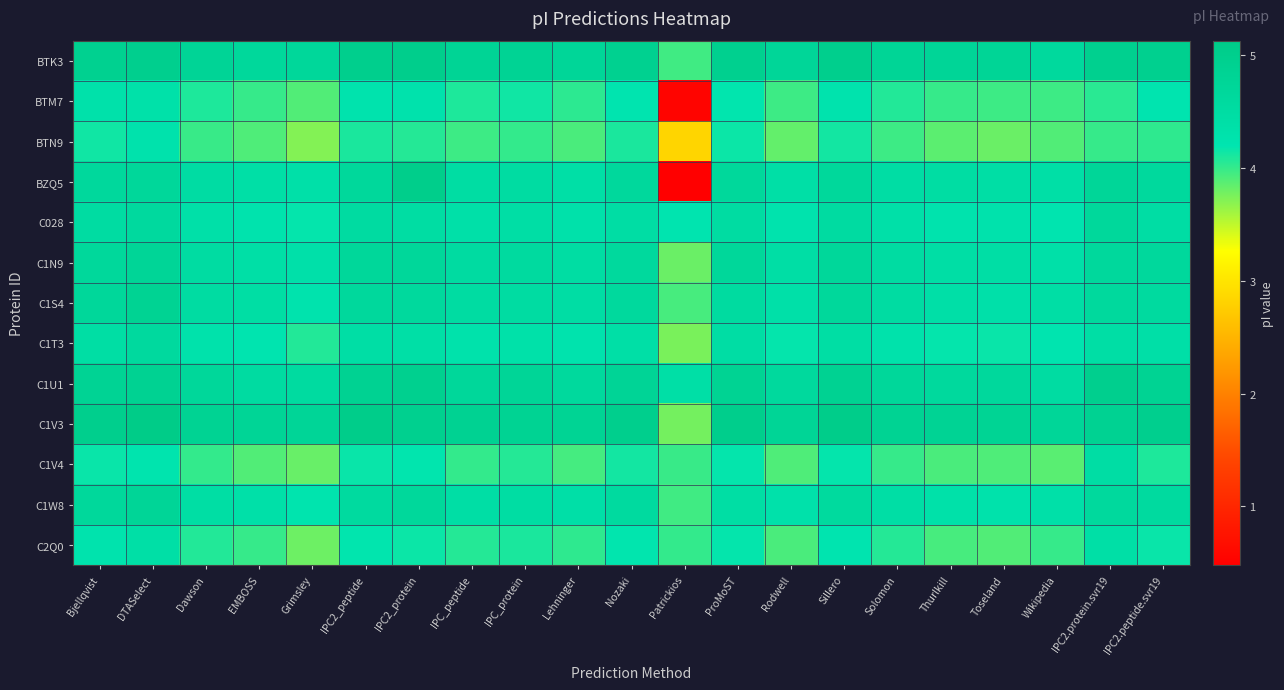

Reading left to right, transcribe all the data shown in this chart.

BTK3: Bjellqvist=4.9	DTASelect=5.0	Dawson=4.8	EMBOSS=4.7	Grimsley=4.7	IPC2_peptide=5.0	IPC2_protein=5.0	IPC_peptide=4.8	IPC_protein=4.8	Lehninger=4.7	Nozaki=4.9	Patrickios=4.0	ProMoST=5.0	Rodwell=4.7	Sillero=5.0	Solomon=4.8	Thurlkill=4.8	Toseland=4.8	Wikipedia=4.6	IPC2.protein.svr19=4.9	IPC2.peptide.svr19=5.0
BTM7: Bjellqvist=4.3	DTASelect=4.3	Dawson=4.1	EMBOSS=4.0	Grimsley=3.9	IPC2_peptide=4.2	IPC2_protein=4.3	IPC_peptide=4.1	IPC_protein=4.1	Lehninger=4.0	Nozaki=4.2	Patrickios=0.5	ProMoST=4.2	Rodwell=4.0	Sillero=4.3	Solomon=4.1	Thurlkill=4.0	Toseland=4.0	Wikipedia=4.0	IPC2.protein.svr19=4.0	IPC2.peptide.svr19=4.2
BTN9: Bjellqvist=4.1	DTASelect=4.3	Dawson=4.0	EMBOSS=3.9	Grimsley=3.7	IPC2_peptide=4.1	IPC2_protein=4.1	IPC_peptide=4.0	IPC_protein=4.0	Lehninger=3.9	Nozaki=4.1	Patrickios=2.8	ProMoST=4.2	Rodwell=3.8	Sillero=4.1	Solomon=4.0	Thurlkill=3.9	Toseland=3.8	Wikipedia=3.9	IPC2.protein.svr19=4.0	IPC2.peptide.svr19=4.0
BZQ5: Bjellqvist=4.6	DTASelect=4.7	Dawson=4.5	EMBOSS=4.4	Grimsley=4.4	IPC2_peptide=4.7	IPC2_protein=5.0	IPC_peptide=4.5	IPC_protein=4.5	Lehninger=4.4	Nozaki=4.6	Patrickios=0.5	ProMoST=4.7	Rodwell=4.4	Sillero=4.7	Solomon=4.5	Thurlkill=4.5	Toseland=4.4	Wikipedia=4.4	IPC2.protein.svr19=4.7	IPC2.peptide.svr19=4.6
C028: Bjellqvist=4.5	DTASelect=4.6	Dawson=4.4	EMBOSS=4.2	Grimsley=4.2	IPC2_peptide=4.5	IPC2_protein=4.5	IPC_peptide=4.4	IPC_protein=4.4	Lehninger=4.3	Nozaki=4.5	Patrickios=4.2	ProMoST=4.5	Rodwell=4.3	Sillero=4.5	Solomon=4.4	Thurlkill=4.3	Toseland=4.3	Wikipedia=4.2	IPC2.protein.svr19=4.7	IPC2.peptide.svr19=4.5
C1N9: Bjellqvist=4.7	DTASelect=4.8	Dawson=4.5	EMBOSS=4.4	Grimsley=4.4	IPC2_peptide=4.7	IPC2_protein=4.7	IPC_peptide=4.5	IPC_protein=4.6	Lehninger=4.5	Nozaki=4.6	Patrickios=3.8	ProMoST=4.7	Rodwell=4.4	Sillero=4.7	Solomon=4.5	Thurlkill=4.4	Toseland=4.4	Wikipedia=4.4	IPC2.protein.svr19=4.7	IPC2.peptide.svr19=4.7
C1S4: Bjellqvist=4.7	DTASelect=4.9	Dawson=4.5	EMBOSS=4.5	Grimsley=4.3	IPC2_peptide=4.6	IPC2_protein=4.6	IPC_peptide=4.5	IPC_protein=4.5	Lehninger=4.5	Nozaki=4.6	Patrickios=3.9	ProMoST=4.6	Rodwell=4.4	Sillero=4.7	Solomon=4.5	Thurlkill=4.4	Toseland=4.4	Wikipedia=4.4	IPC2.protein.svr19=4.6	IPC2.peptide.svr19=4.6
C1T3: Bjellqvist=4.5	DTASelect=4.6	Dawson=4.3	EMBOSS=4.2	Grimsley=4.1	IPC2_peptide=4.4	IPC2_protein=4.4	IPC_peptide=4.3	IPC_protein=4.3	Lehninger=4.3	Nozaki=4.4	Patrickios=3.8	ProMoST=4.5	Rodwell=4.2	Sillero=4.5	Solomon=4.3	Thurlkill=4.2	Toseland=4.2	Wikipedia=4.2	IPC2.protein.svr19=4.4	IPC2.peptide.svr19=4.4
C1U1: Bjellqvist=4.8	DTASelect=4.9	Dawson=4.7	EMBOSS=4.5	Grimsley=4.6	IPC2_peptide=4.9	IPC2_protein=5.0	IPC_peptide=4.7	IPC_protein=4.8	Lehninger=4.6	Nozaki=4.8	Patrickios=4.4	ProMoST=4.9	Rodwell=4.6	Sillero=4.9	Solomon=4.7	Thurlkill=4.6	Toseland=4.6	Wikipedia=4.5	IPC2.protein.svr19=5.0	IPC2.peptide.svr19=4.9
C1V3: Bjellqvist=5.0	DTASelect=5.1	Dawson=4.9	EMBOSS=4.8	Grimsley=4.8	IPC2_peptide=5.1	IPC2_protein=4.9	IPC_peptide=4.9	IPC_protein=4.9	Lehninger=4.8	Nozaki=5.0	Patrickios=3.8	ProMoST=5.0	Rodwell=4.8	Sillero=5.1	Solomon=4.9	Thurlkill=4.8	Toseland=4.8	Wikipedia=4.7	IPC2.protein.svr19=4.9	IPC2.peptide.svr19=5.0
C1V4: Bjellqvist=4.2	DTASelect=4.2	Dawson=4.0	EMBOSS=3.9	Grimsley=3.8	IPC2_peptide=4.2	IPC2_protein=4.2	IPC_peptide=4.0	IPC_protein=4.1	Lehninger=3.9	Nozaki=4.1	Patrickios=4.0	ProMoST=4.2	Rodwell=3.9	Sillero=4.2	Solomon=4.0	Thurlkill=3.9	Toseland=3.9	Wikipedia=3.9	IPC2.protein.svr19=4.5	IPC2.peptide.svr19=4.1
C1W8: Bjellqvist=4.7	DTASelect=4.8	Dawson=4.5	EMBOSS=4.4	Grimsley=4.2	IPC2_peptide=4.6	IPC2_protein=4.7	IPC_peptide=4.4	IPC_protein=4.5	Lehninger=4.4	Nozaki=4.6	Patrickios=4.0	ProMoST=4.5	Rodwell=4.3	Sillero=4.6	Solomon=4.4	Thurlkill=4.3	Toseland=4.3	Wikipedia=4.4	IPC2.protein.svr19=4.6	IPC2.peptide.svr19=4.6
C2Q0: Bjellqvist=4.3	DTASelect=4.4	Dawson=4.1	EMBOSS=4.0	Grimsley=3.8	IPC2_peptide=4.2	IPC2_protein=4.2	IPC_peptide=4.1	IPC_protein=4.1	Lehninger=4.0	Nozaki=4.2	Patrickios=4.0	ProMoST=4.2	Rodwell=3.9	Sillero=4.2	Solomon=4.1	Thurlkill=3.9	Toseland=3.9	Wikipedia=4.0	IPC2.protein.svr19=4.4	IPC2.peptide.svr19=4.2